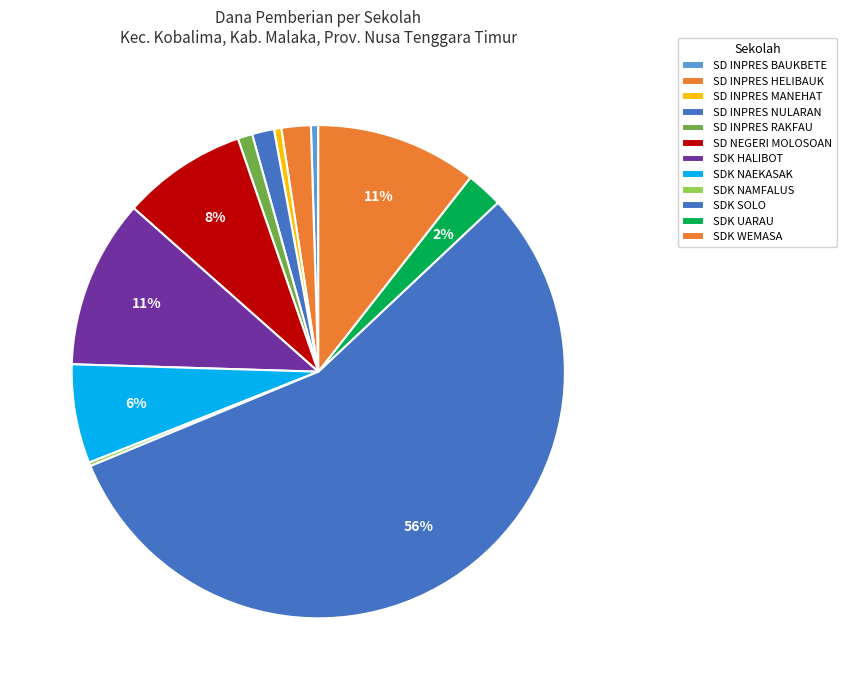

Approximately how many times larger is the value at SDK NAEKASAK compared to SD INPRES HELIBAUK?

3.4